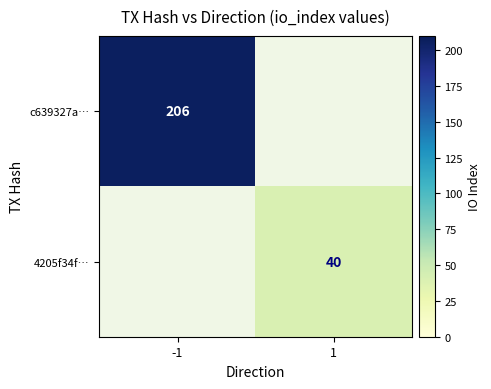

Is the value of c639327a… at -1 greater than the value of 4205f34f… at 1?

Yes